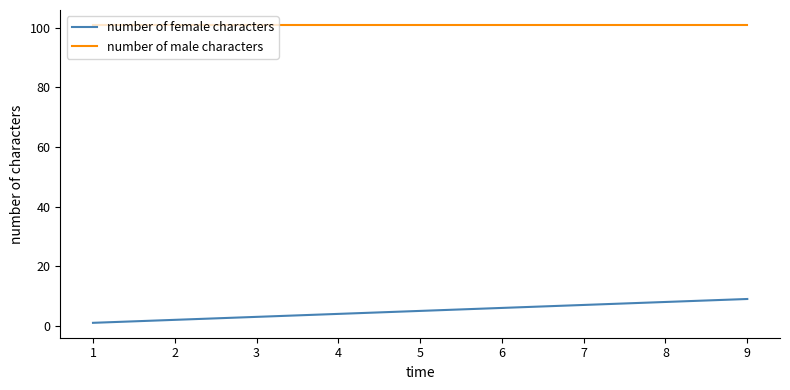

True or false: number of male characters and number of female characters intersect in this chart.

False